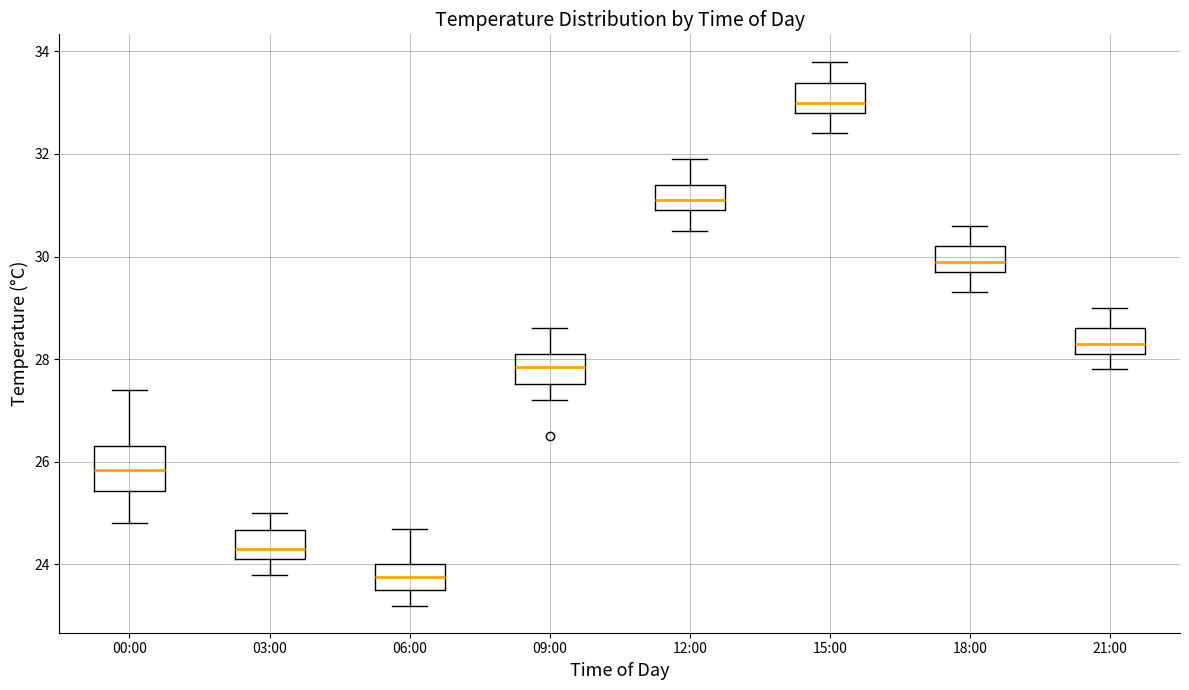

Reading left to right, transcribe this box plot: for each box, give where its median line is, the range the box spans, and where its two whiskers end, as read against the y-axis. The values are not printed on the chart, so give them approximately, as read against the axis.

00:00: median 25.8, box 25.4 to 26.4, whiskers 24.8 to 27.4
03:00: median 24.4, box 24.2 to 24.6, whiskers 23.8 to 25.0
06:00: median 23.8, box 23.6 to 24.0, whiskers 23.2 to 24.8
09:00: median 27.8, box 27.6 to 28.2, whiskers 27.2 to 28.6
12:00: median 31.2, box 31.0 to 31.4, whiskers 30.6 to 32.0
15:00: median 33.0, box 32.8 to 33.4, whiskers 32.4 to 33.8
18:00: median 30.0, box 29.8 to 30.2, whiskers 29.4 to 30.6
21:00: median 28.4, box 28.2 to 28.6, whiskers 27.8 to 29.0